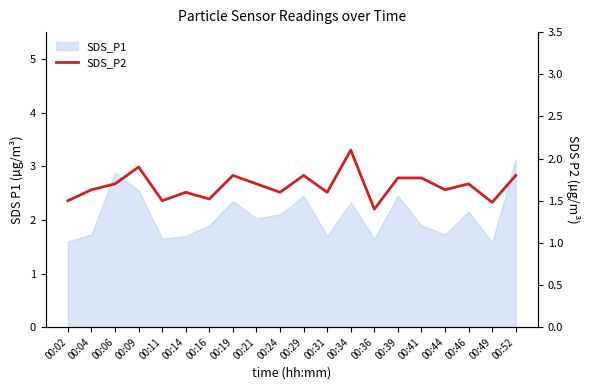

True or false: the data has more than 2 interior local peaks.

True